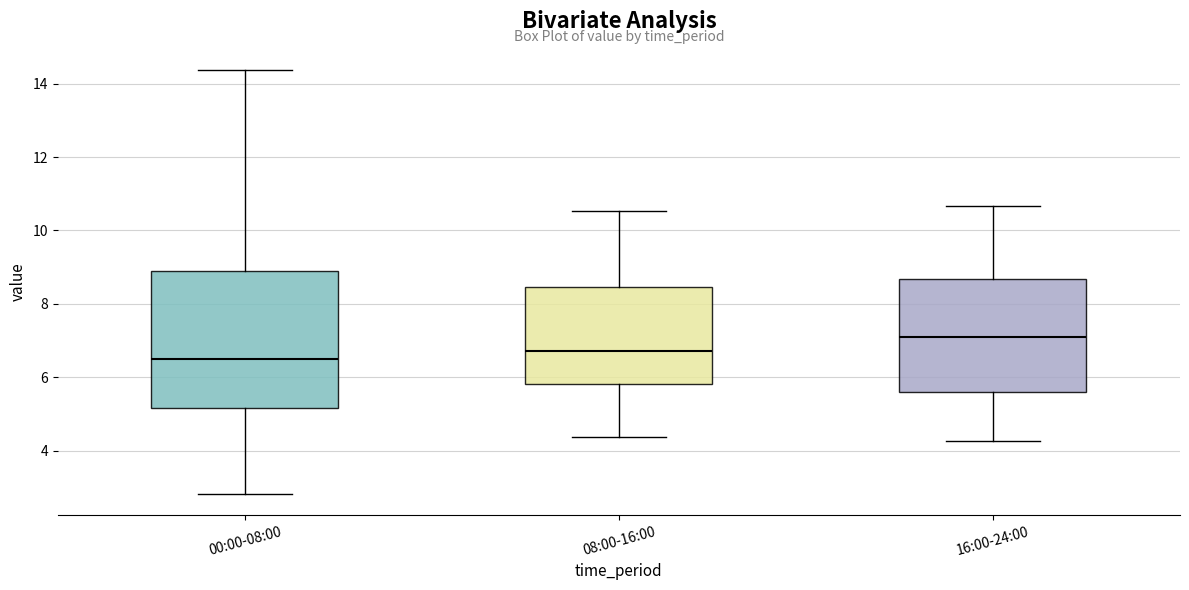

Where does the median line of the box for 16:00-24:00 sit on the y-axis? The values are not printed on the chart, so give them approximately, as read against the axis.

7.2